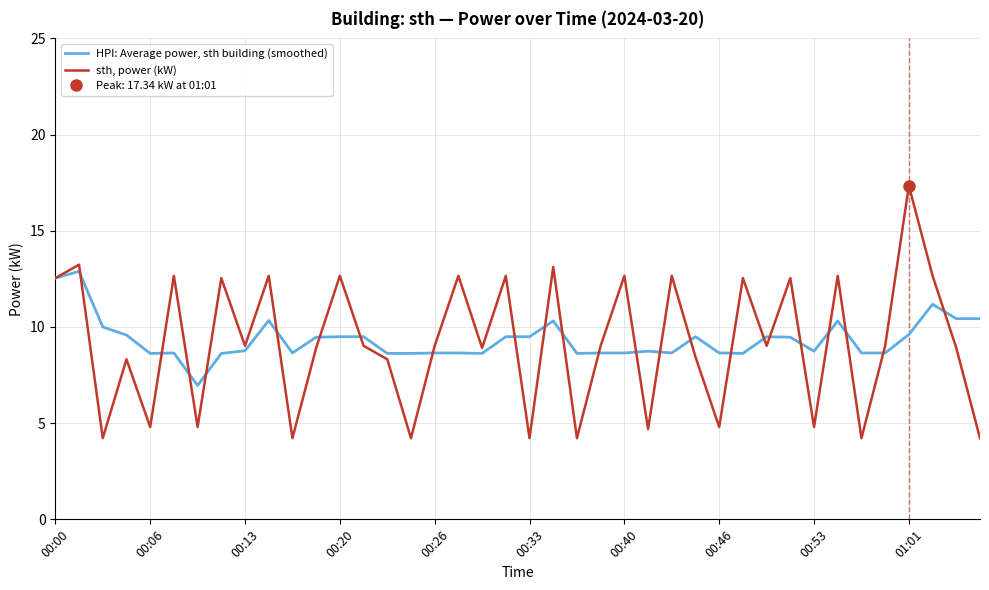

The value of HPI: Average power, sth building (smoothed) at 39 is 6.4. True or false?

False